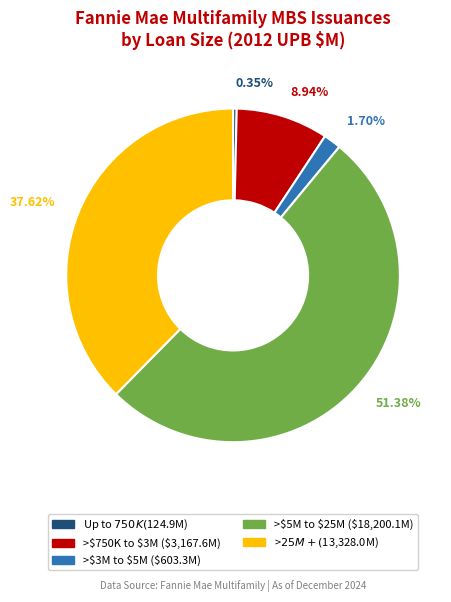

Is it true that Up to $750K is 0% of the pie?

True